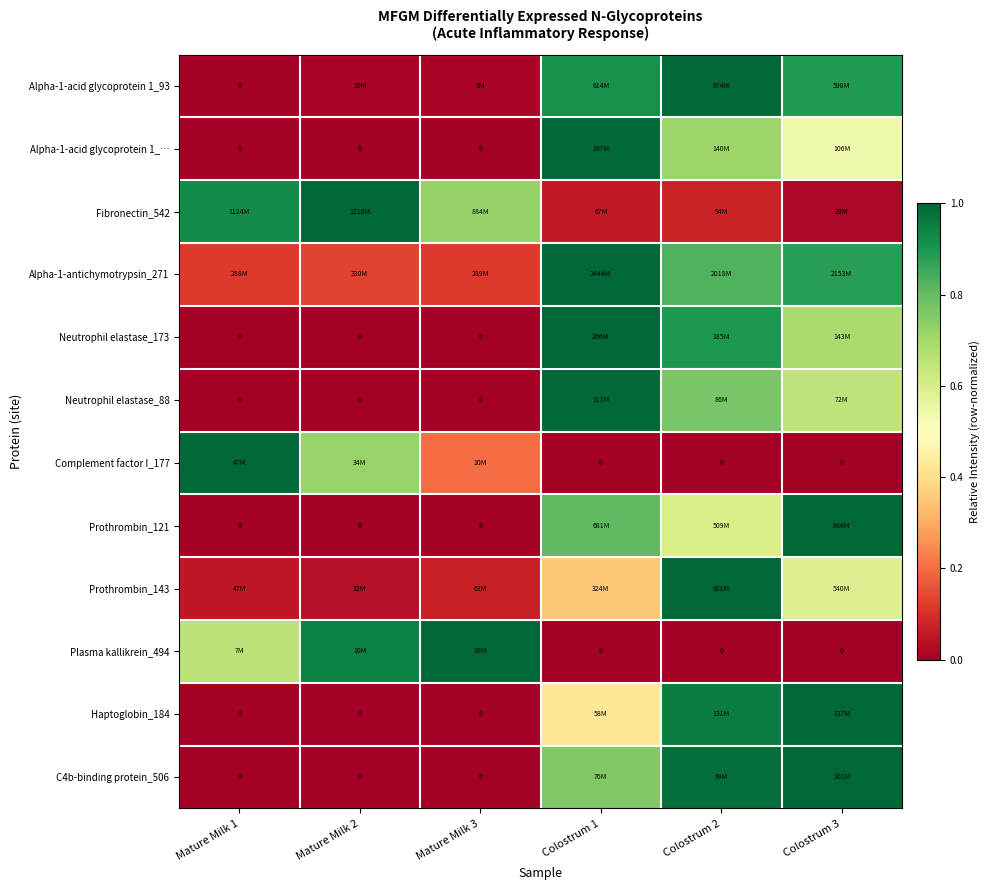

List the labels in order of C4b-binding protein_506 value, smallest first.

Mature Milk 1, Mature Milk 2, Mature Milk 3, Colostrum 1, Colostrum 2, Colostrum 3